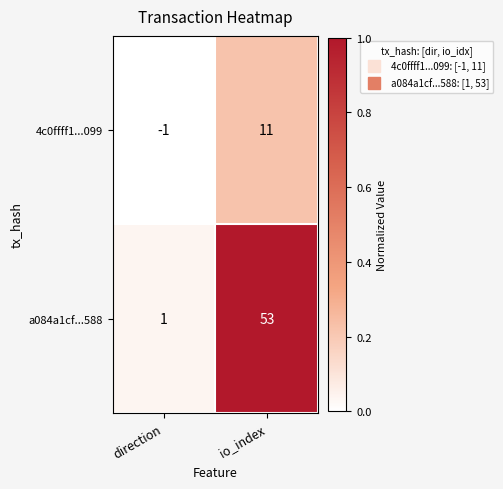

Is it true that a084a1cf...588 equals 13 at io_index?

False